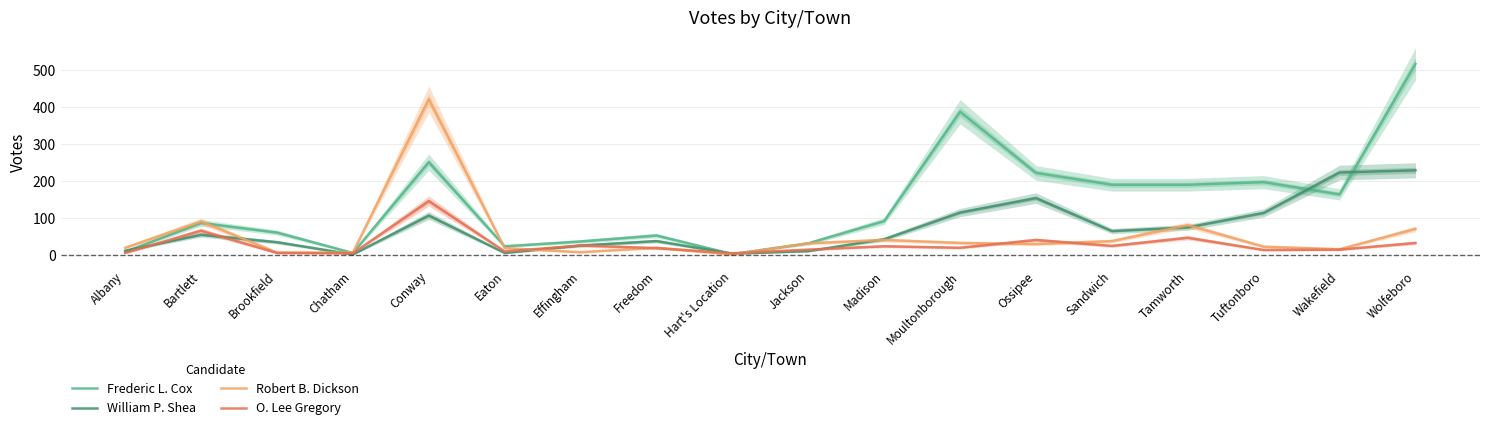

Is the value of O. Lee Gregory at Hart's Location greater than the value of Frederic L. Cox at Bartlett?

No